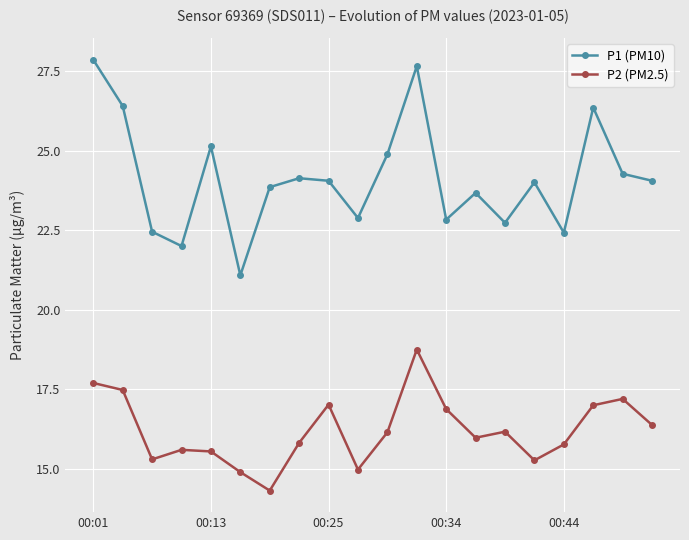

How many lines are shown in the chart?

2